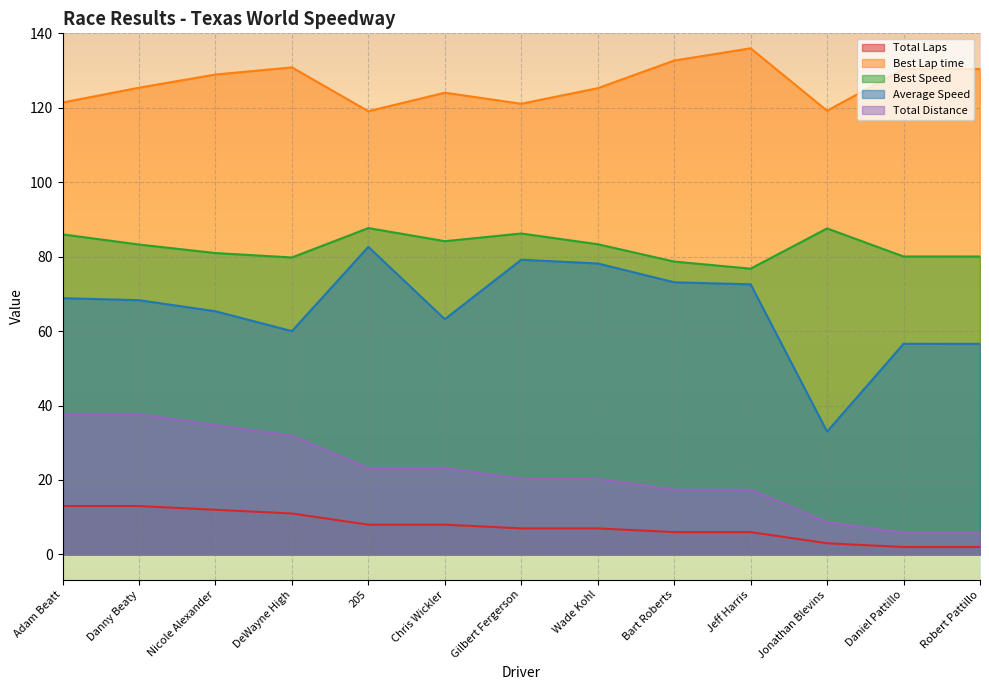

What is the average value of the Best Lap time series?

126.5